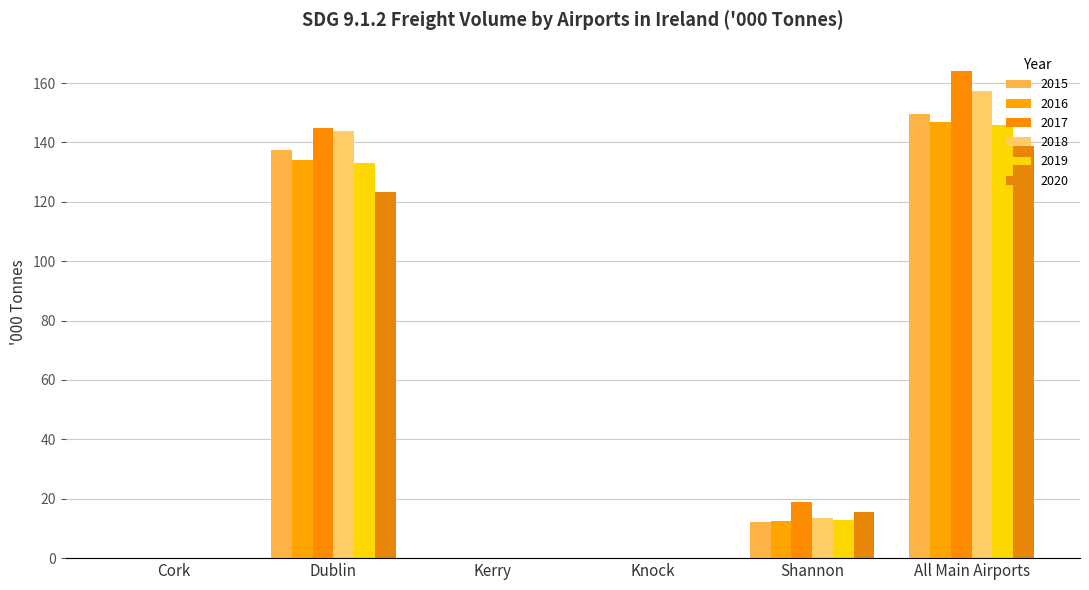

At which category is the sum across all series the highest?

All Main Airports